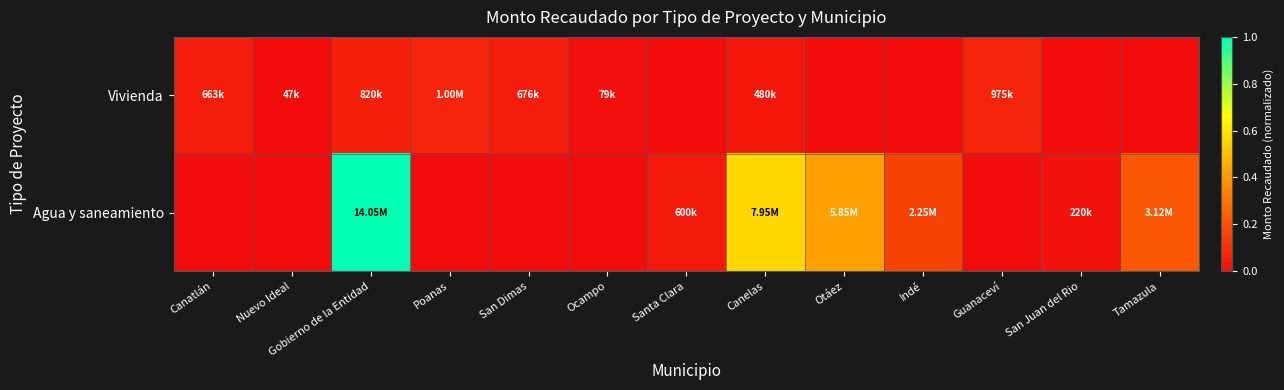

What is the difference between the highest and lowest values at Guanaceví?

0.1